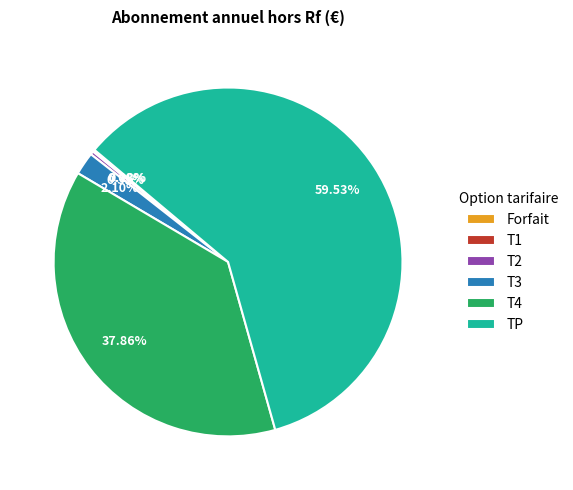

Which slice is the largest?

TP